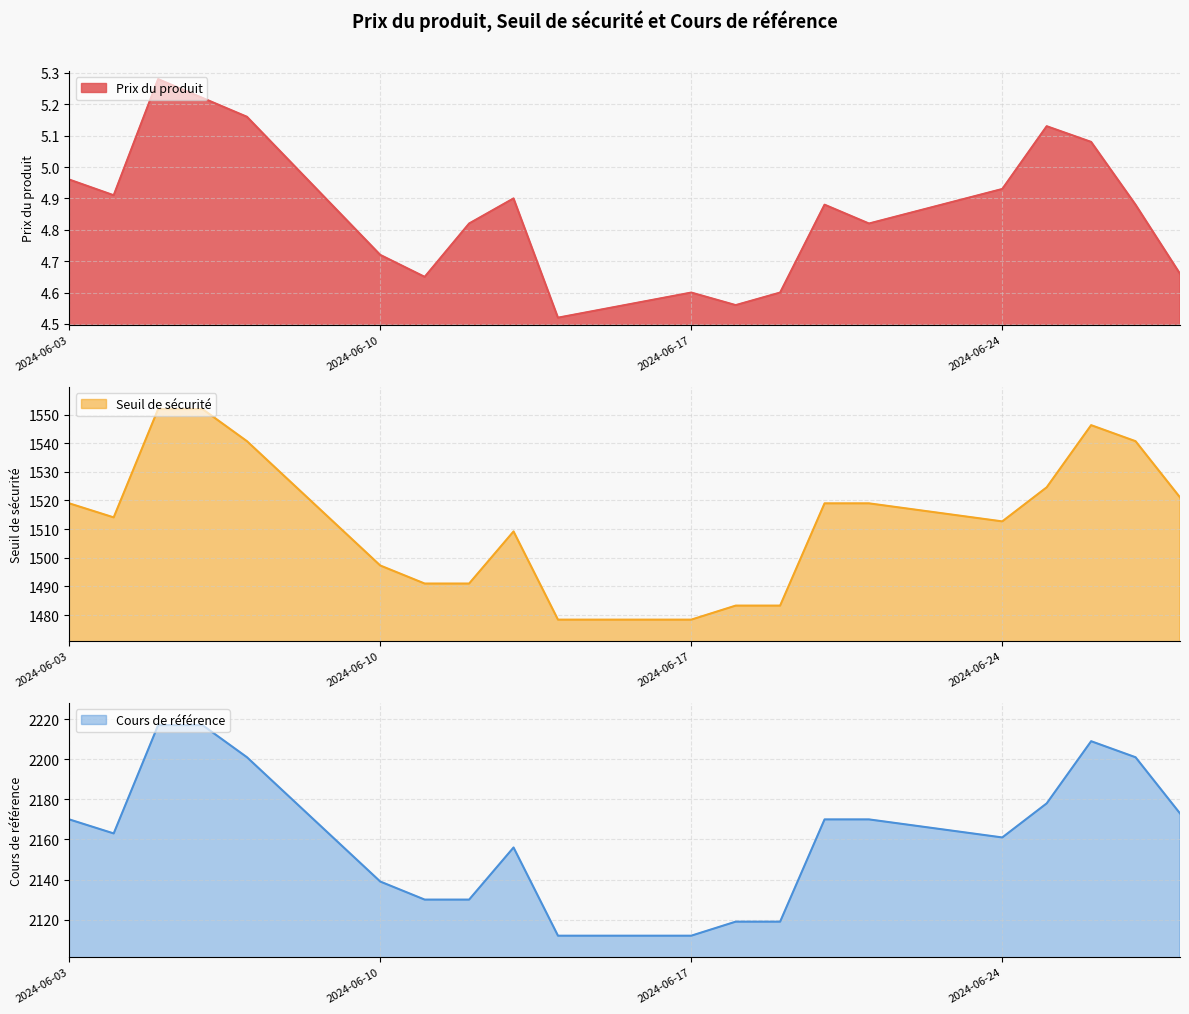

At which label is Prix du produit closest to 4?

2024-06-14